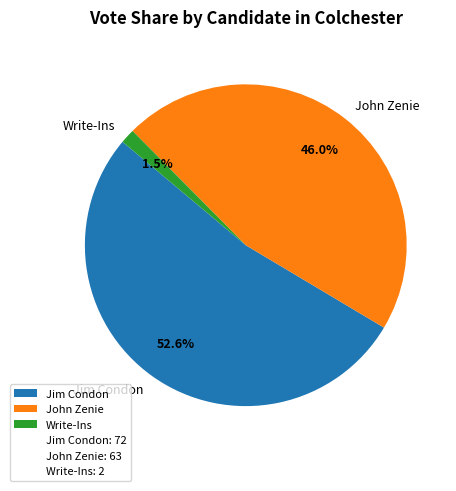

To the nearest percent, what percentage of the pie is John Zenie?

46%